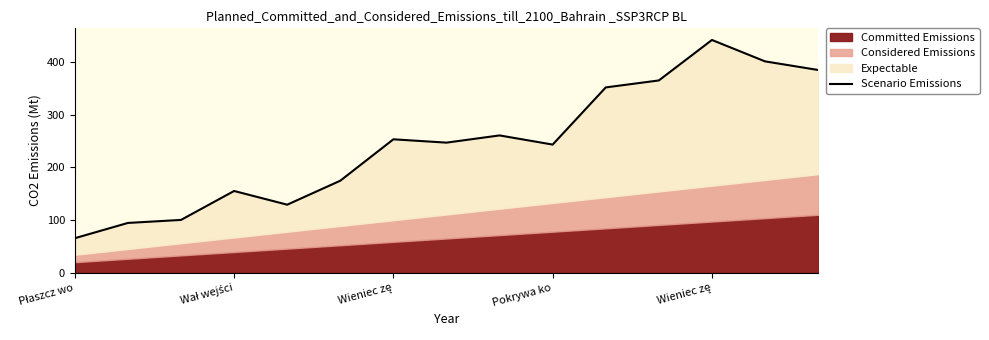

How many lines are shown in the chart?

1